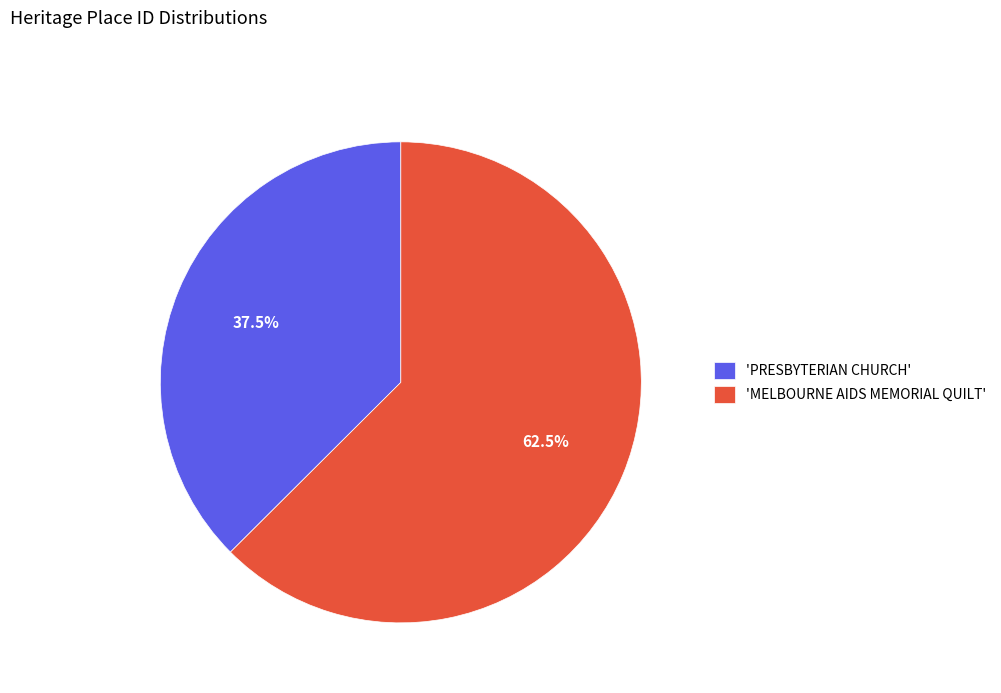

Which slice is the largest?

'MELBOURNE AIDS MEMORIAL QUILT'